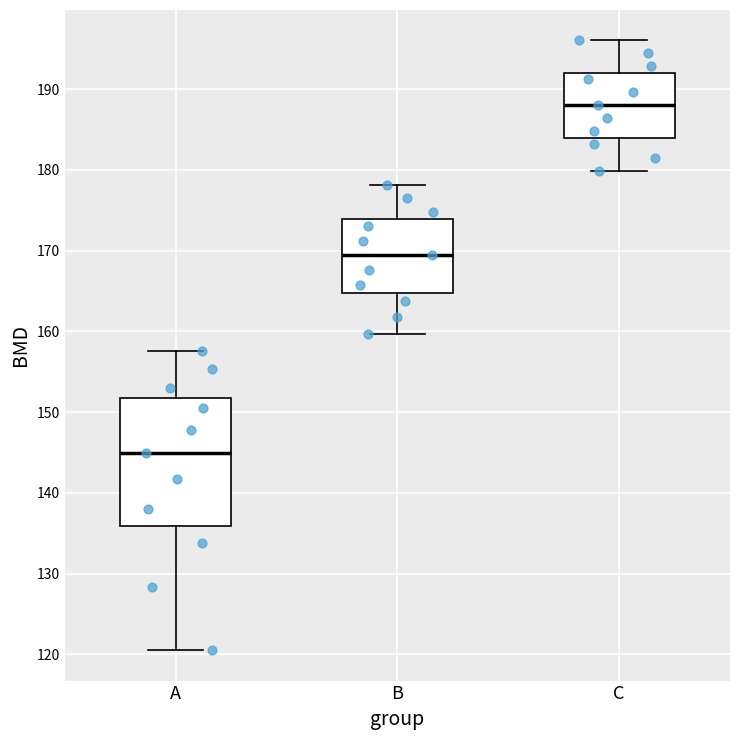

Which box's median line is the highest?

C